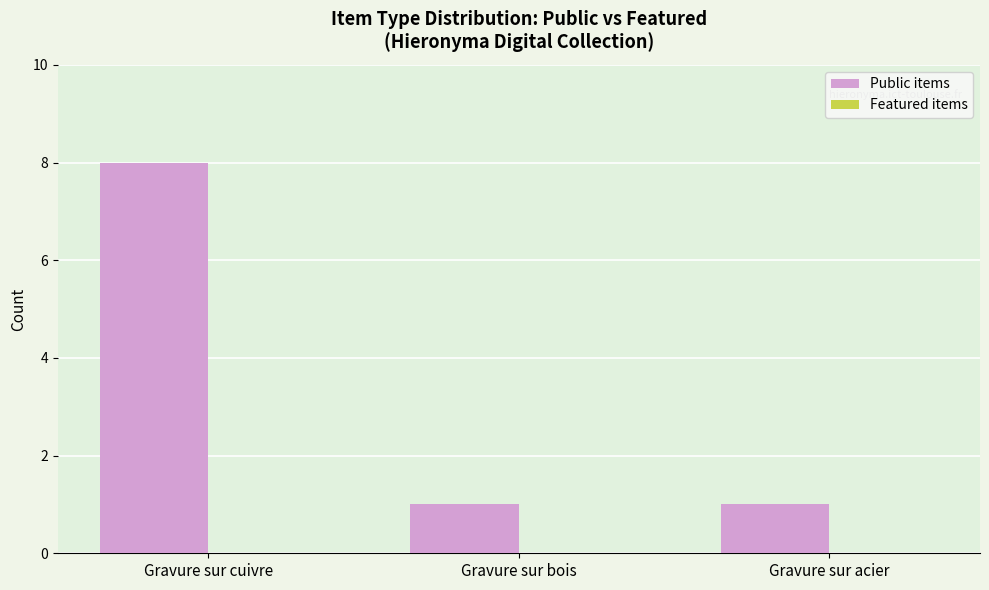

Reading right to left, list all the values displayed in this chart.

1	1	8